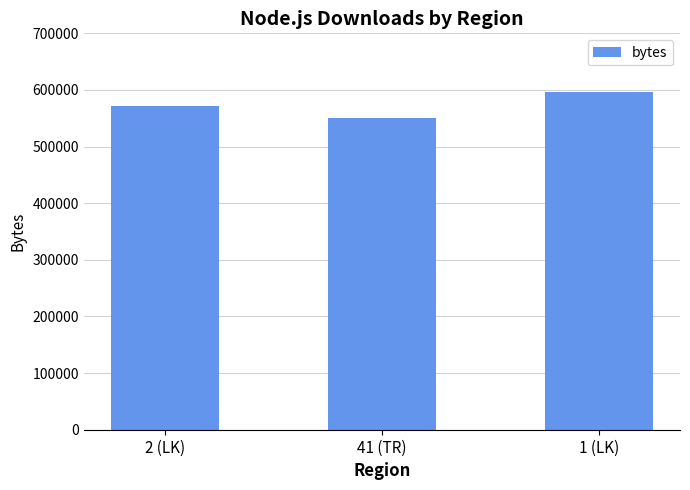

What is the smallest value displayed?

551314